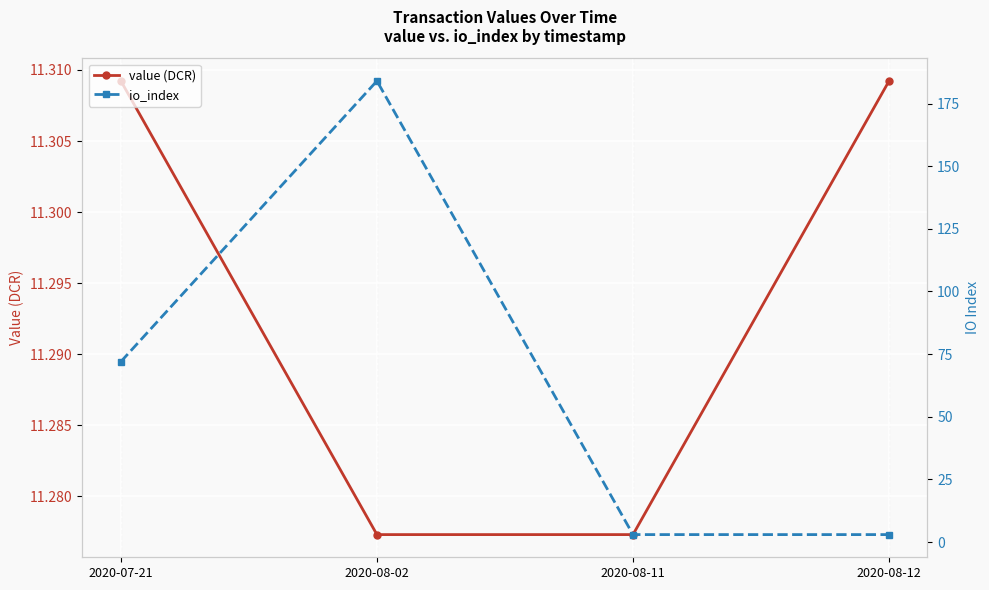

How many intersections are there between value (DCR) and io_index?

1